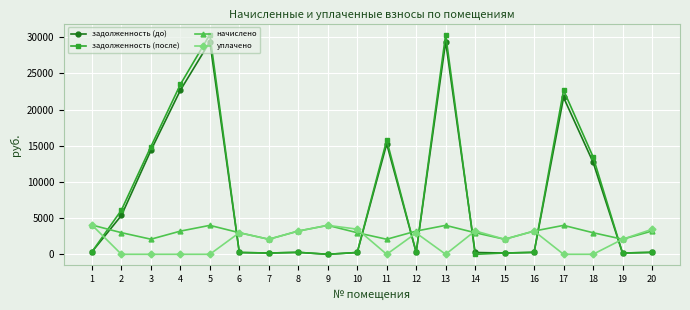

What is the sum of all задолженность (после) values?

159601.7